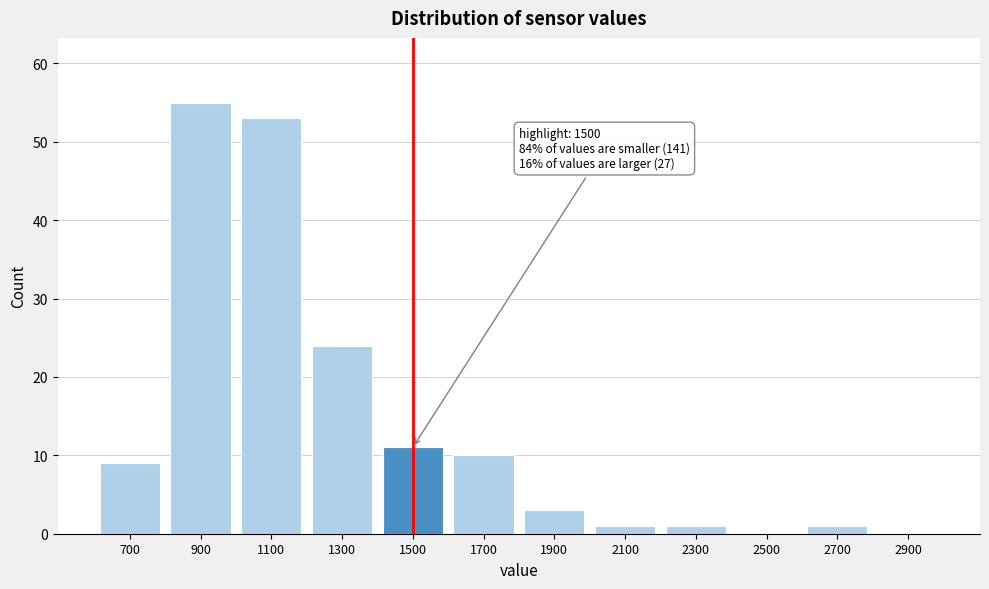

Reading right to left, extract all data points from this chart.

2900=0	2700=1	2500=0	2300=1	2100=1	1900=3	1700=10	1500=11	1300=24	1100=53	900=55	700=9